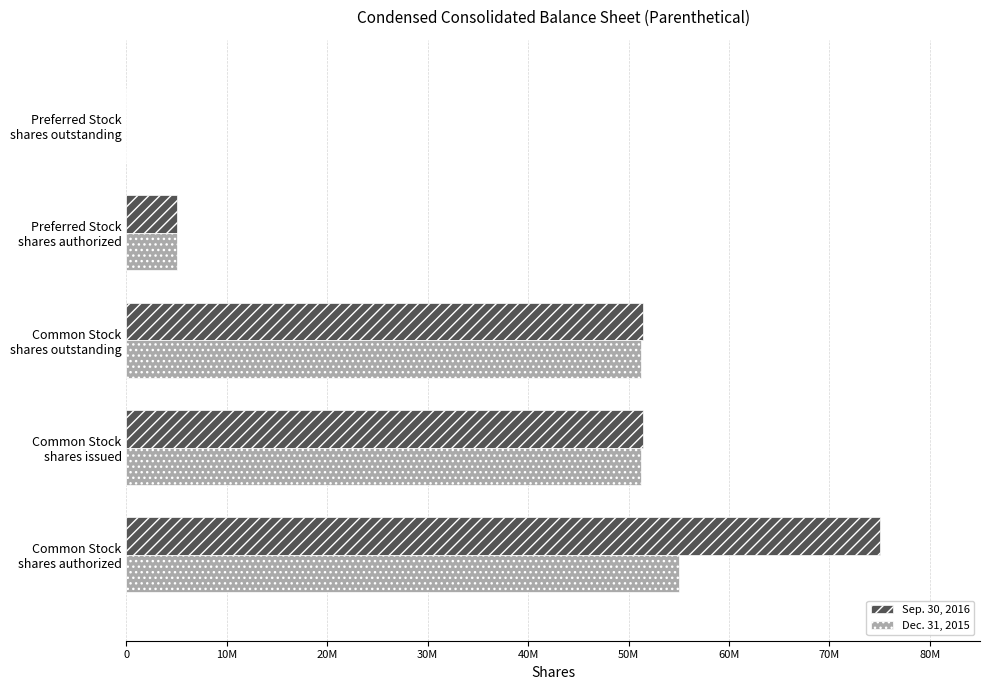

What are all the series names shown in the legend?

Sep. 30, 2016, Dec. 31, 2015